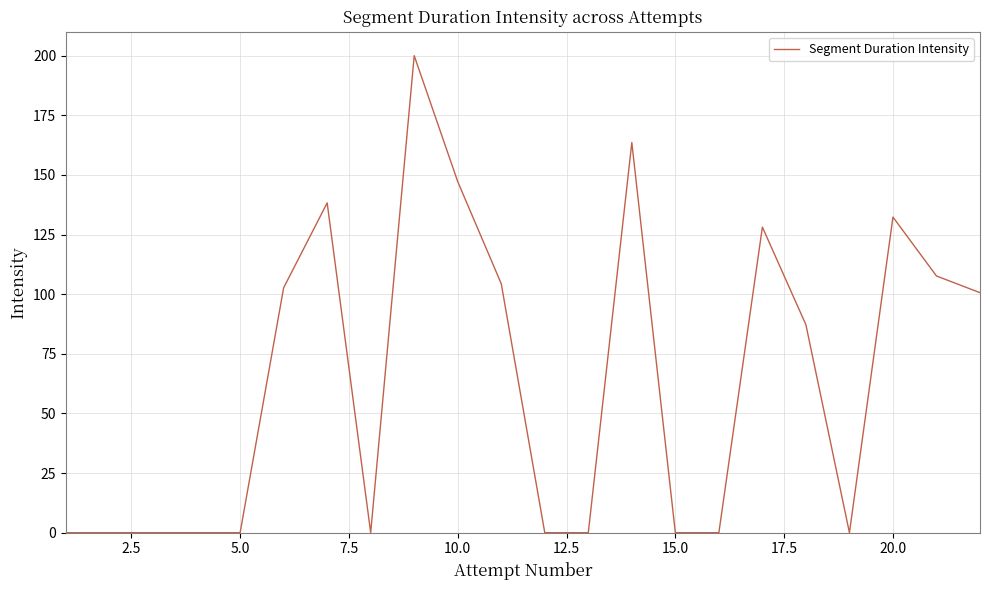

What is the maximum value shown in the chart?

200.0